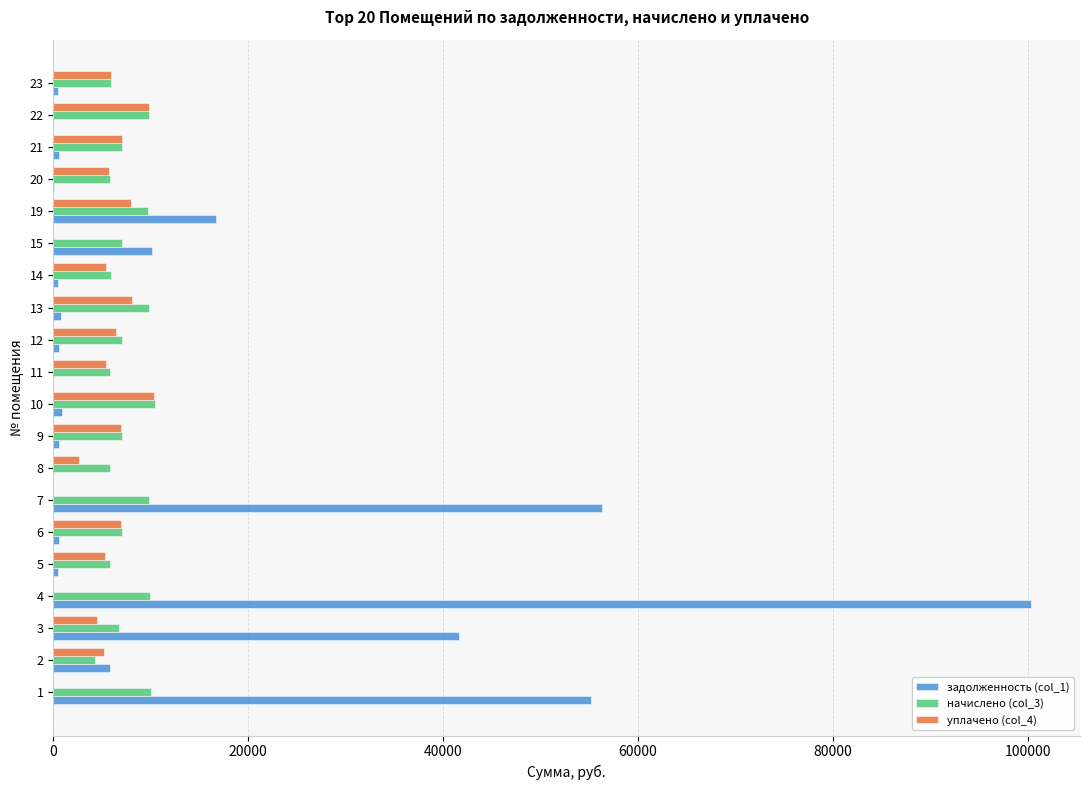

At which category is the sum across all series the highest?

4